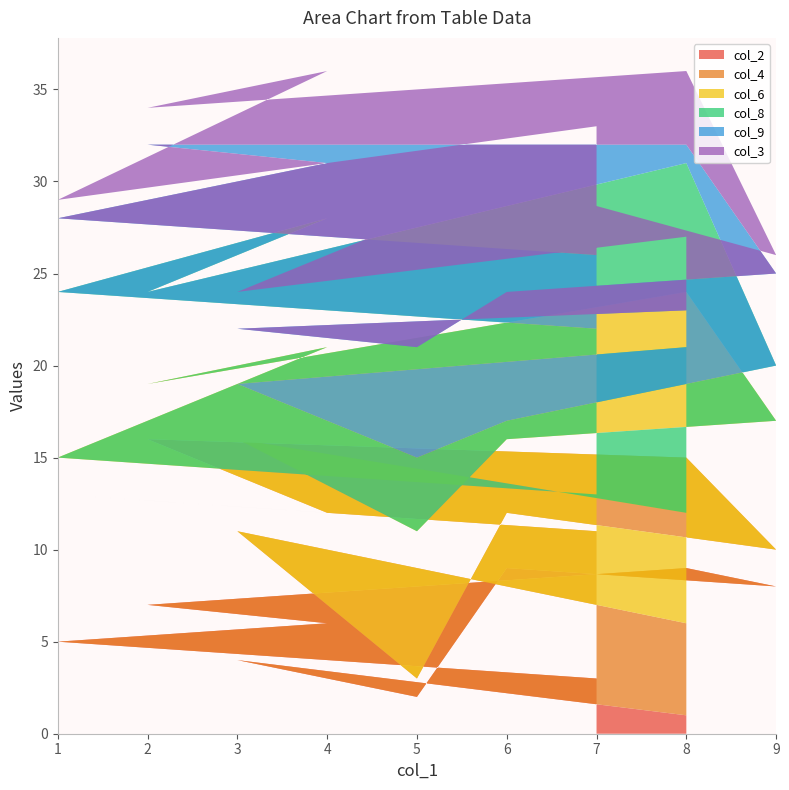

Reading left to right, what are all the values shown in this chart?

col_2: 7=3	1=5	4=6	2=7	8=9	9=8	6=9	5=2	3=4	8=1
col_4: 7=8	1=8	4=6	2=9	8=6	9=2	6=3	5=1	3=7	8=5
col_6: 7=2	1=2	4=9	2=3	8=9	9=7	6=4	5=8	3=5	8=6
col_8: 7=9	1=9	4=7	2=5	8=7	9=3	6=1	5=4	3=3	8=9
col_9: 7=4	1=4	4=3	2=8	8=1	9=5	6=7	5=6	3=3	8=2
col_3: 7=7	1=1	4=5	2=2	8=4	9=1	6=6	5=7	3=2	8=4